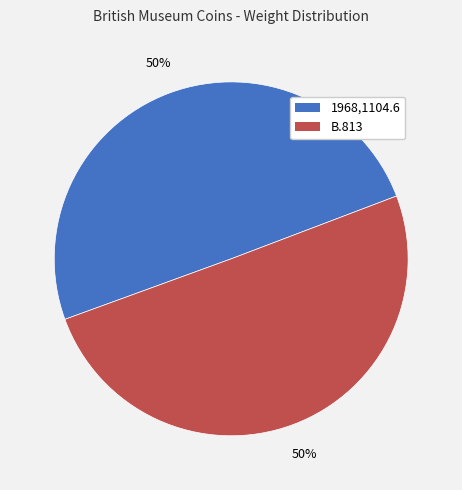

What is the ratio of the value at B.813 to the value at 1968,1104.6?

1.0